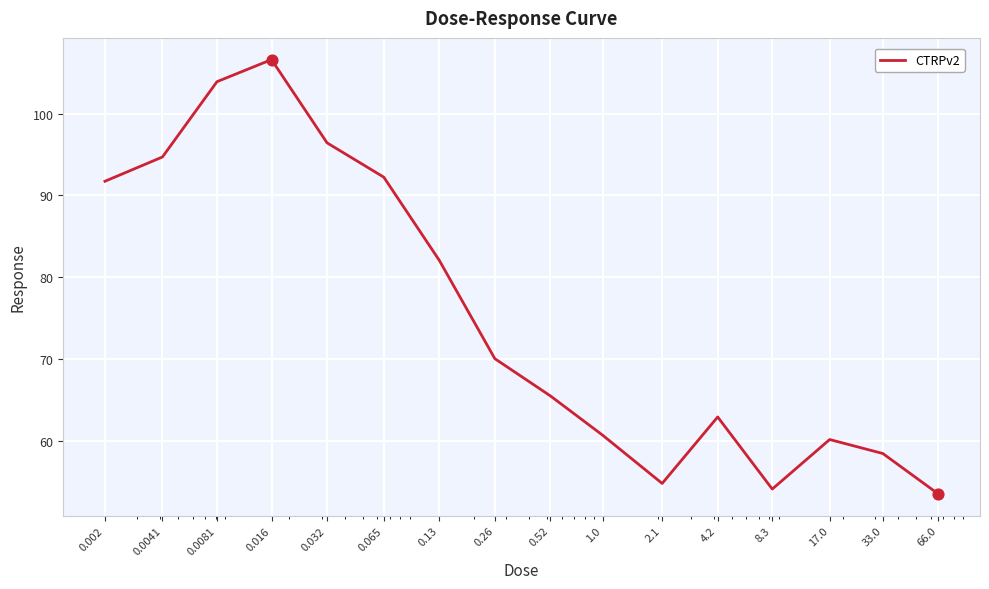

What is the difference between the maximum and minimum values?

53.1